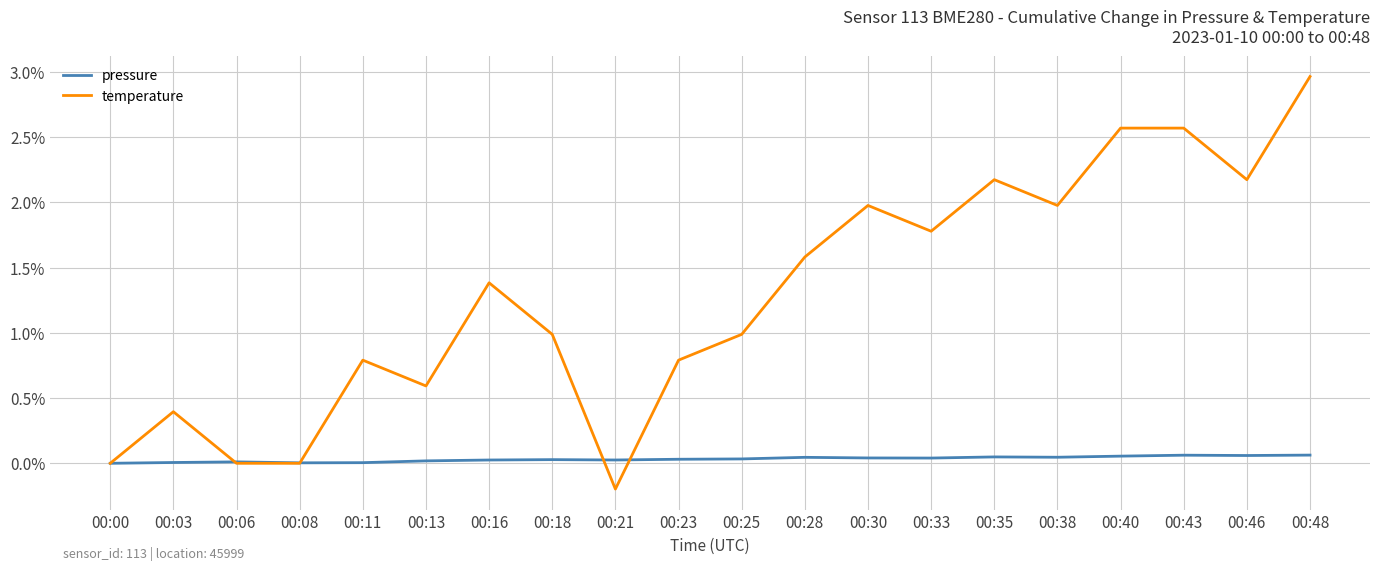

What is the sum of all pressure values?

0.6